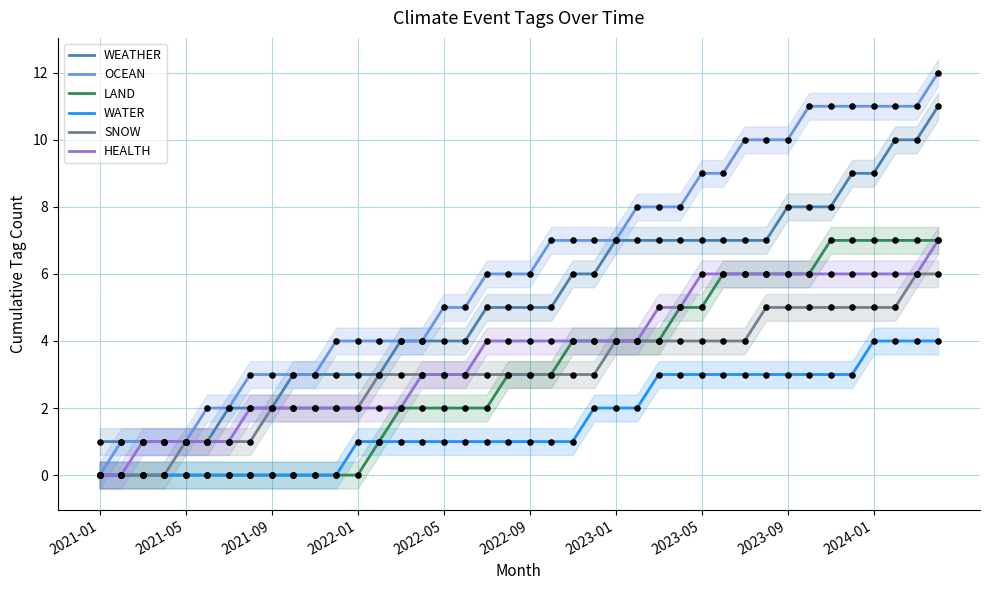

True or false: LAND has a value of 3 at 2023-01.

False